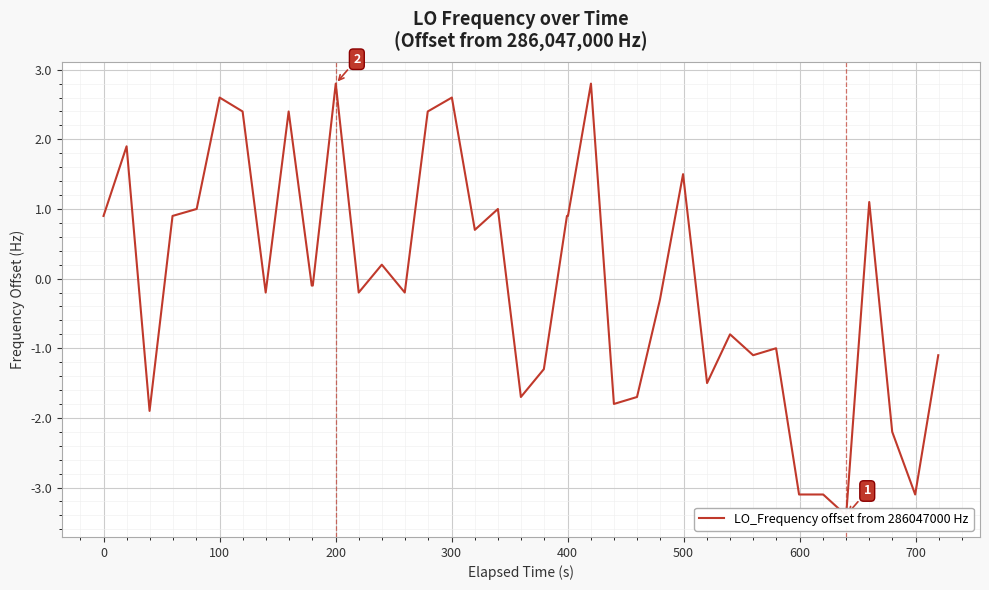

The value at 36 is 1.9. True or false?

False